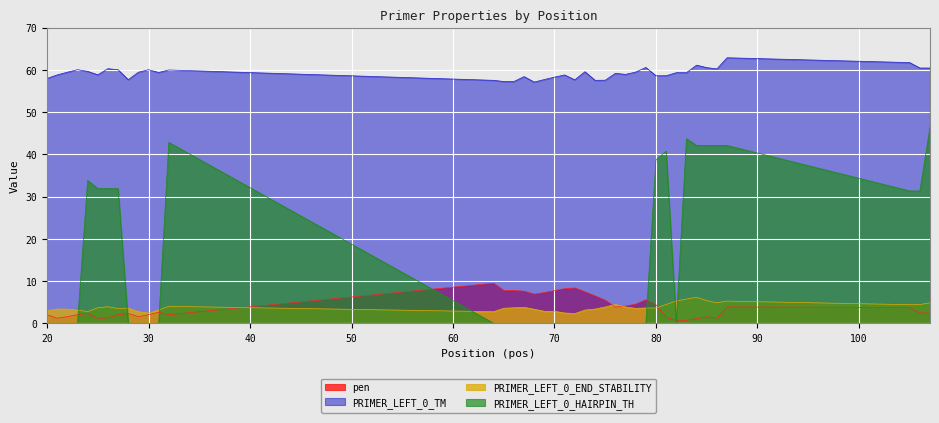

Which series has the widest spread of values?

PRIMER_LEFT_0_HAIRPIN_TH